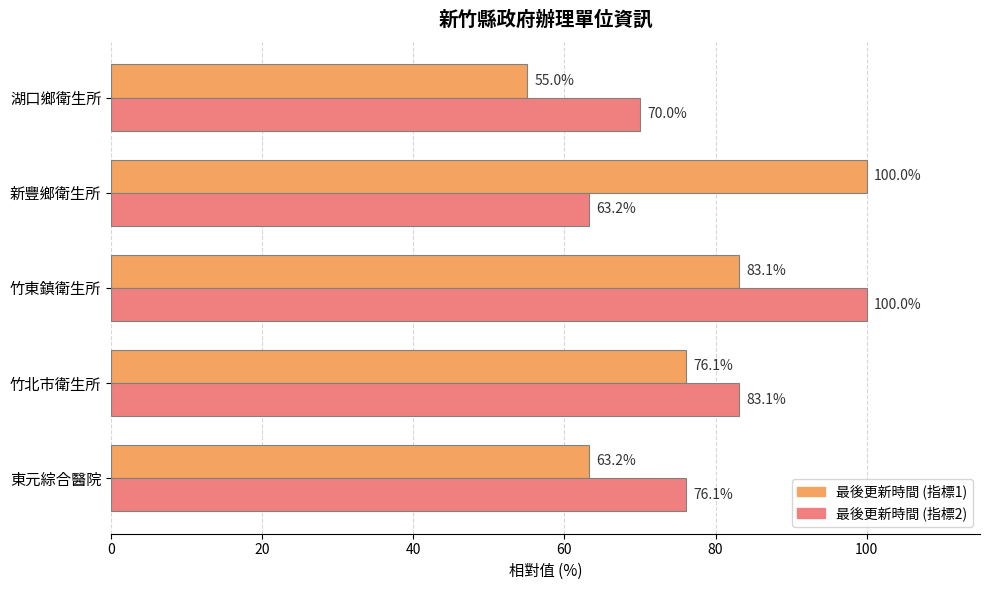

At which label does 最後更新時間 (指標1) reach its peak?

新豐鄉衛生所